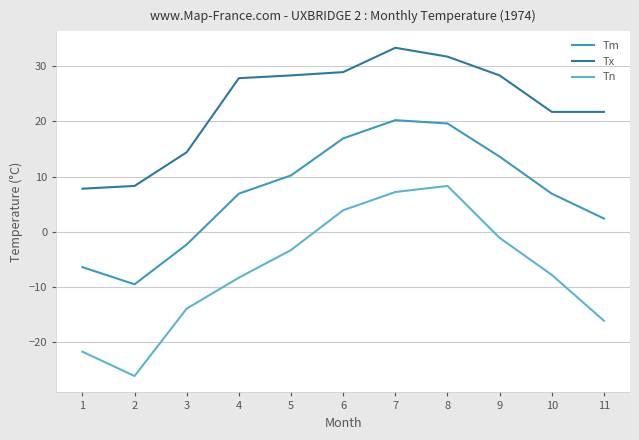

True or false: Tx and Tm cross at least once.

False